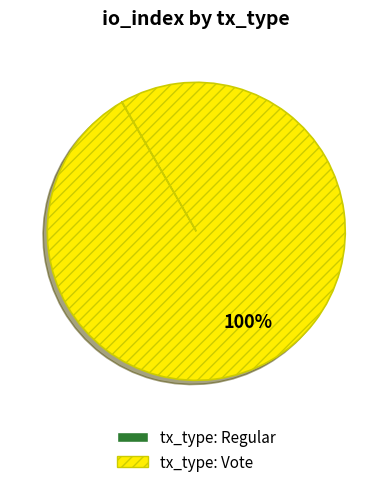

To the nearest percent, what percentage of the pie is tx_type: Vote?

100%